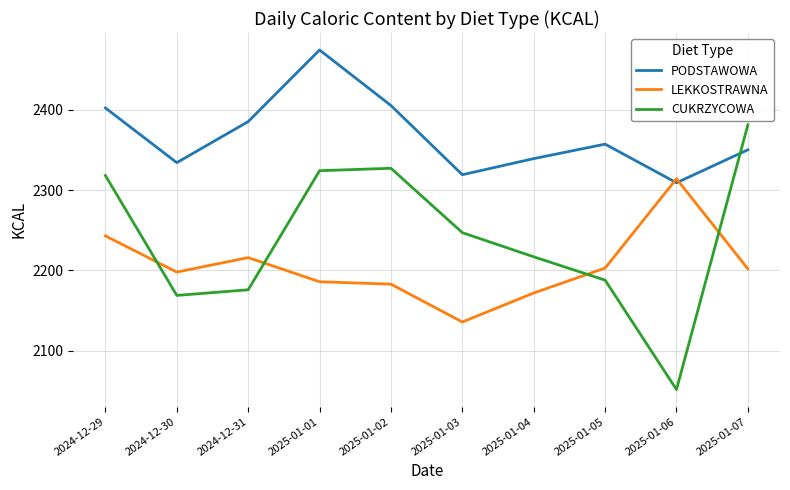

What position from the left is 2025-01-07?

10